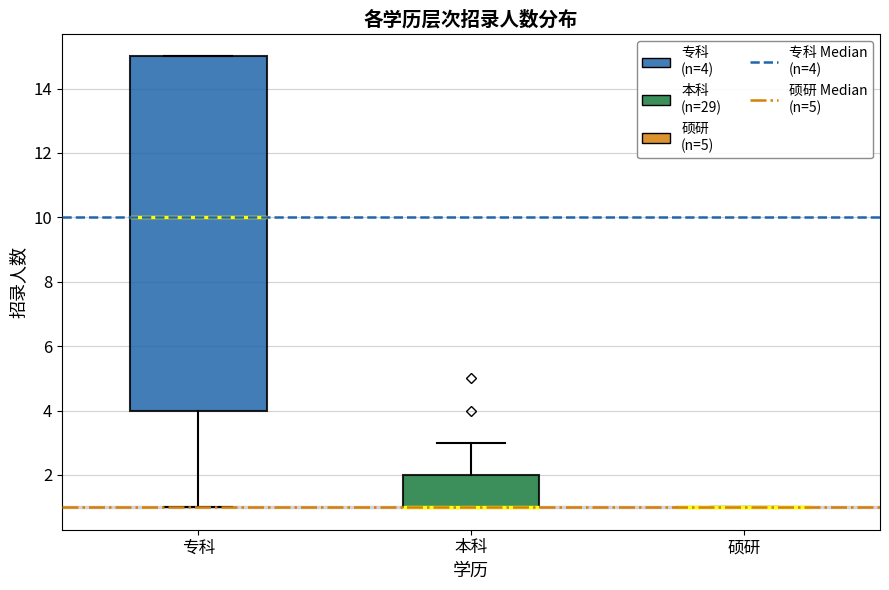

Where does the upper whisker of the box for 本科 end on the y-axis? The values are not printed on the chart, so give them approximately, as read against the axis.

3